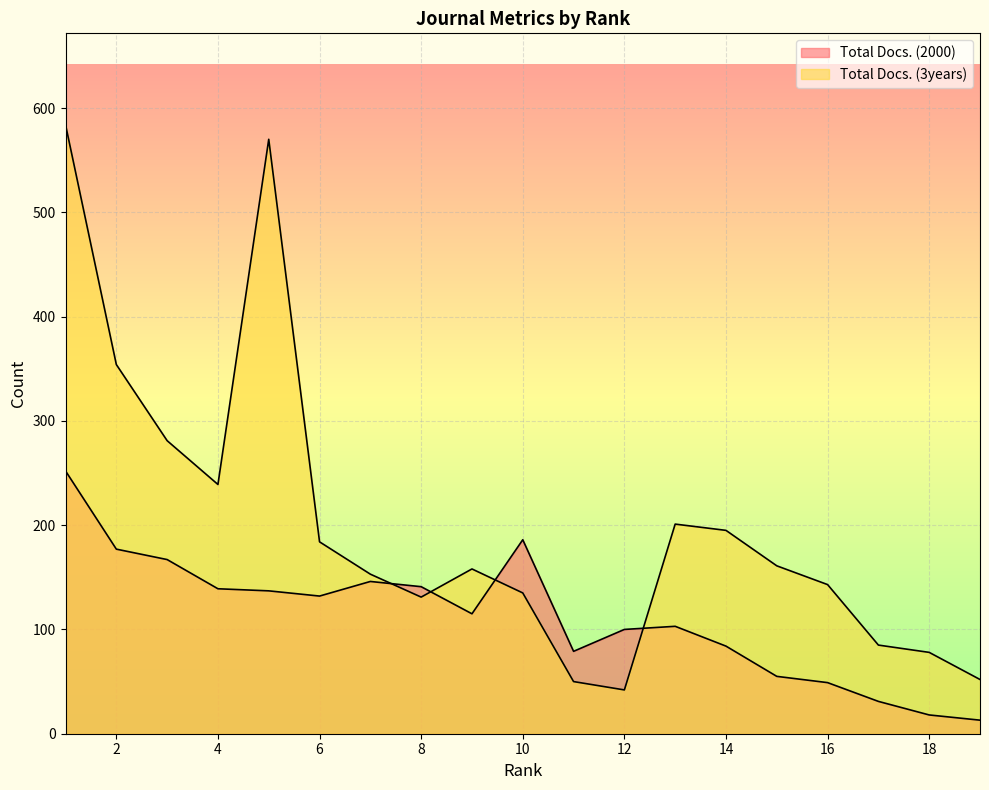

List the series in order of their peak value, highest first.

Total Docs. (3years), Total Docs. (2000)